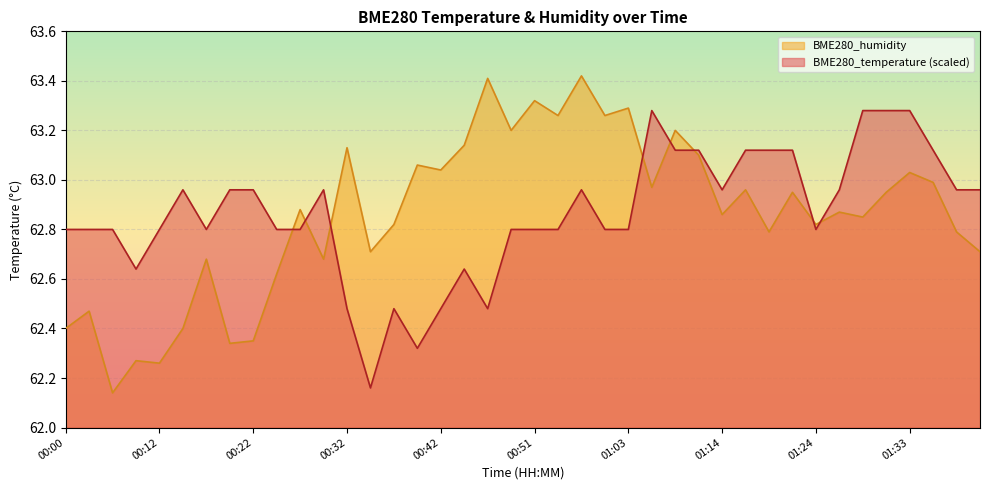

True or false: BME280_humidity and BME280_temperature cross at least once.

True